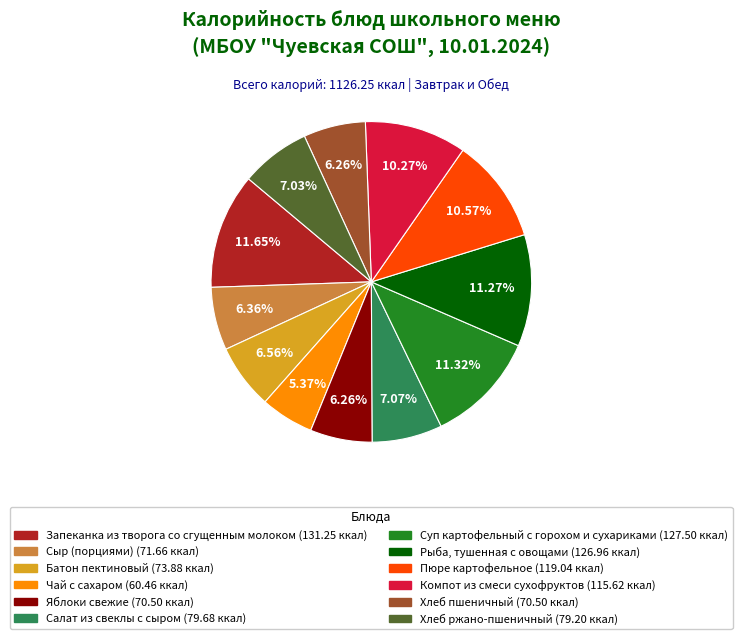

Combined, do Суп картофельный с горохом и сухариками and Пюре картофельное account for over 50%?

No